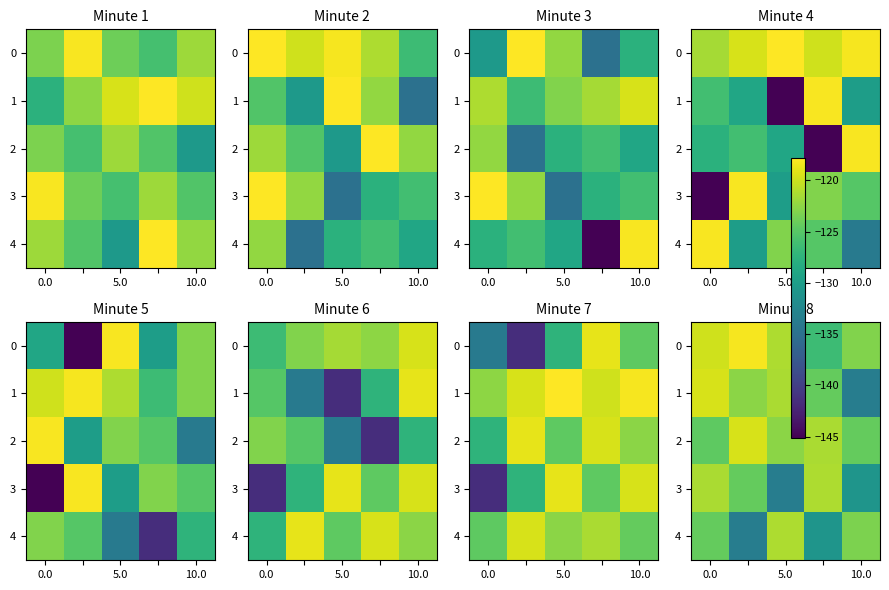

How many values in the 3 series exceed -124?

2